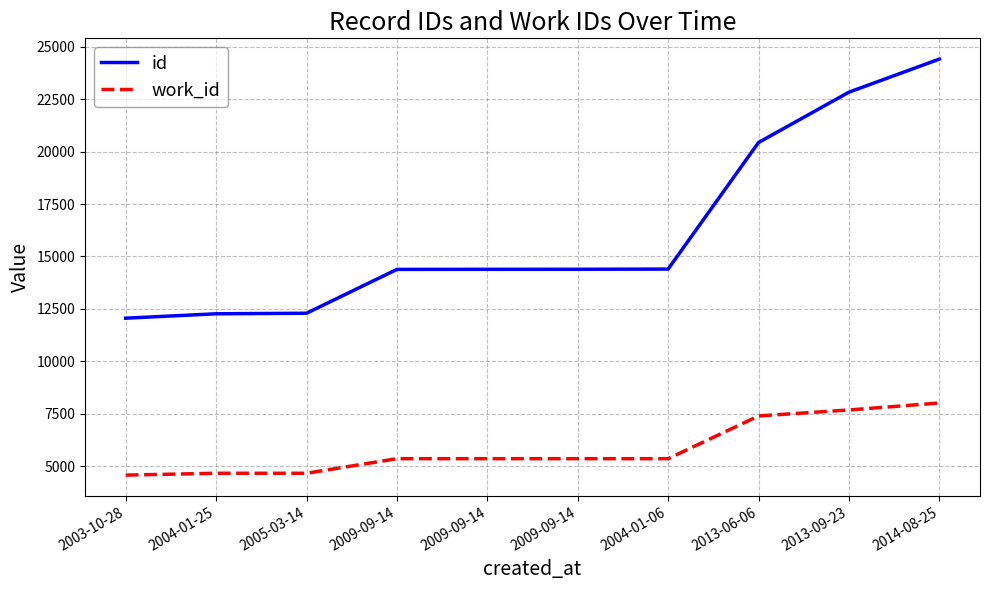

What is the maximum value for id?

24404